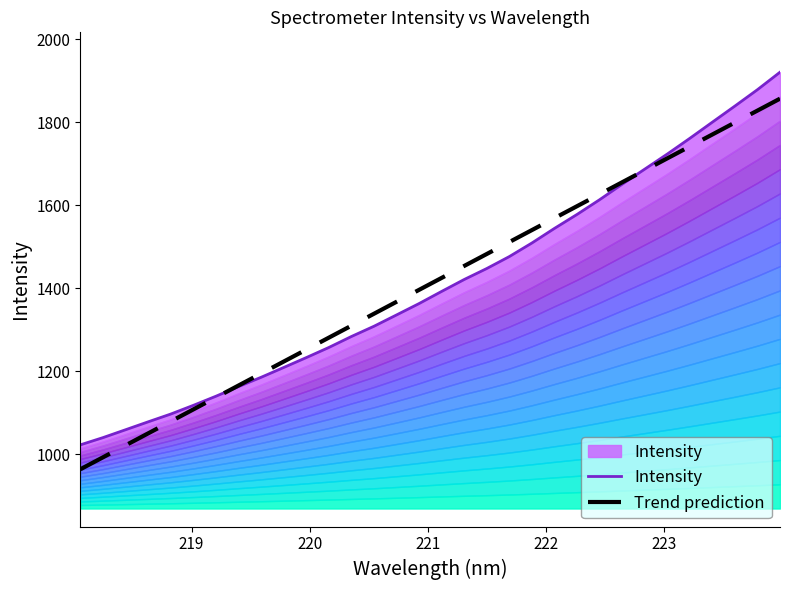

How many data points in Trend prediction are less than 1425?

16